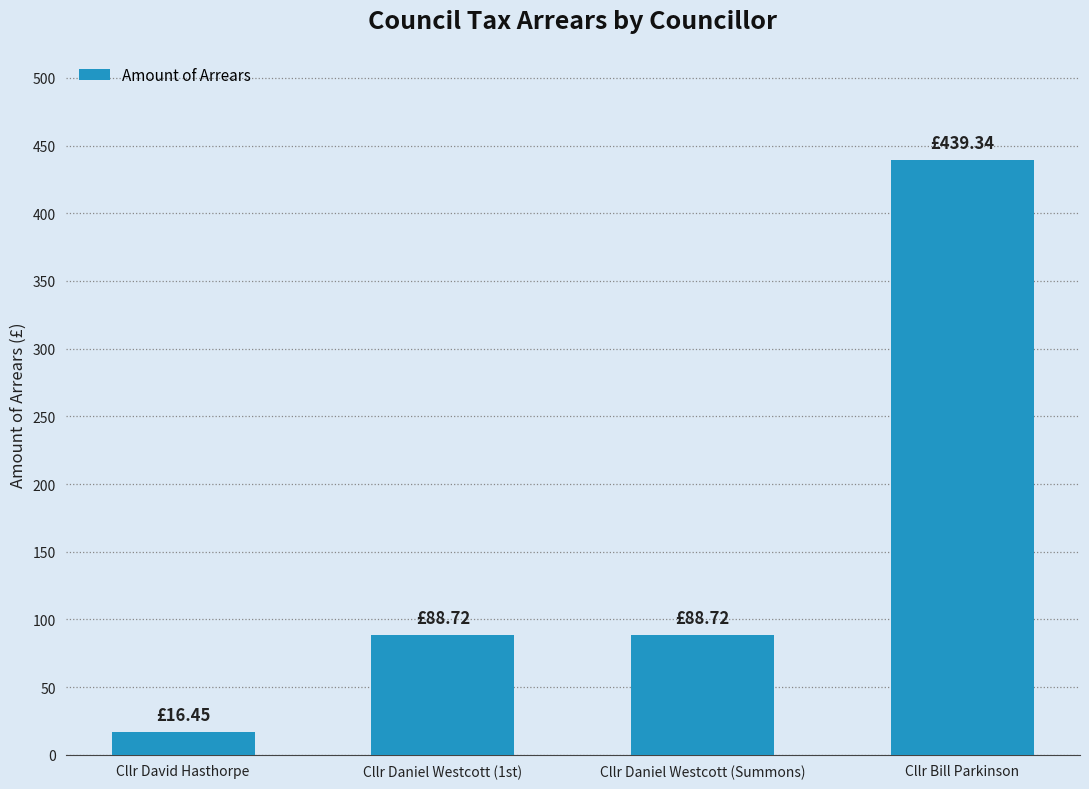

How many values are below 88?

1